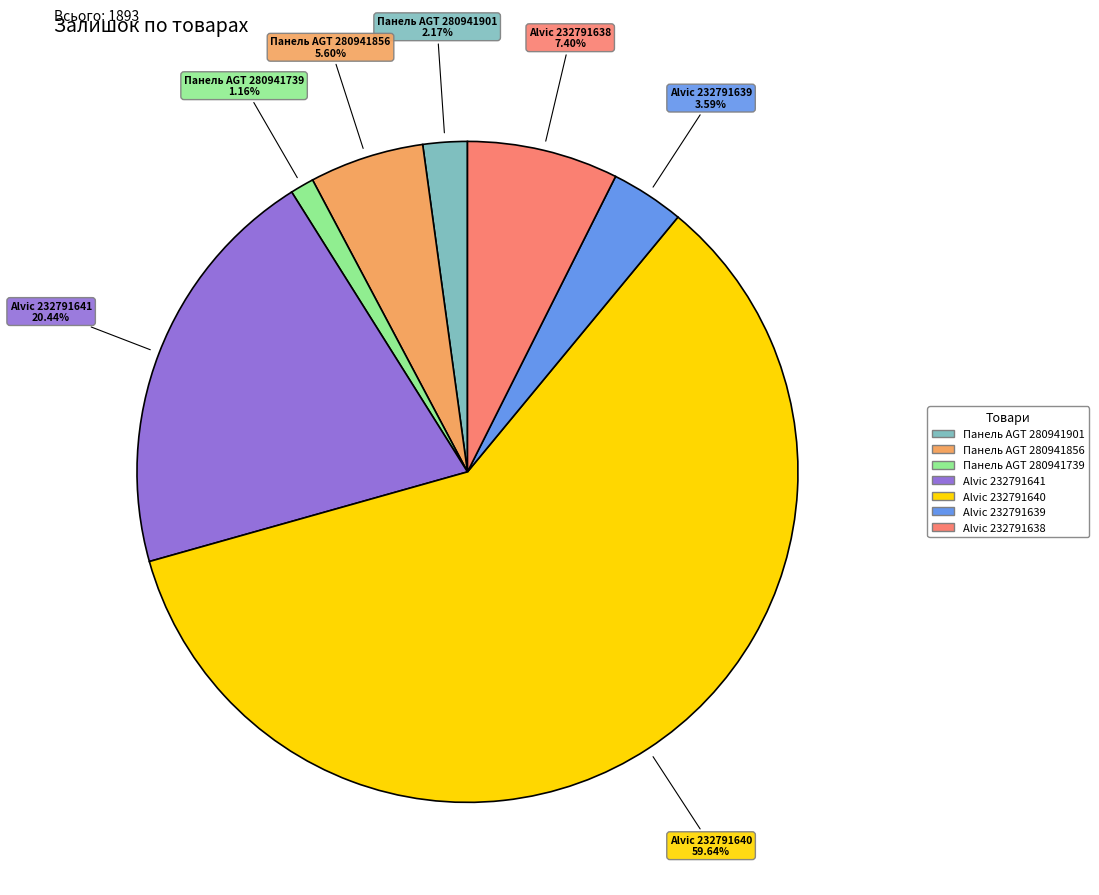

How many slices are in this pie chart?

7